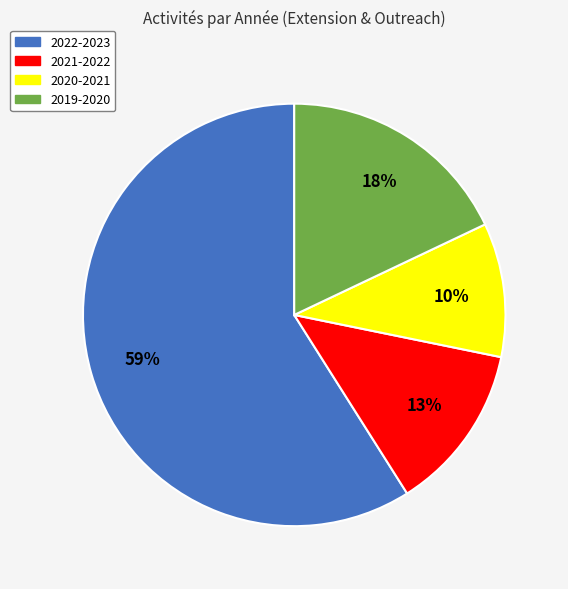

Rank the categories by value from lowest to highest.

2020-2021, 2021-2022, 2019-2020, 2022-2023